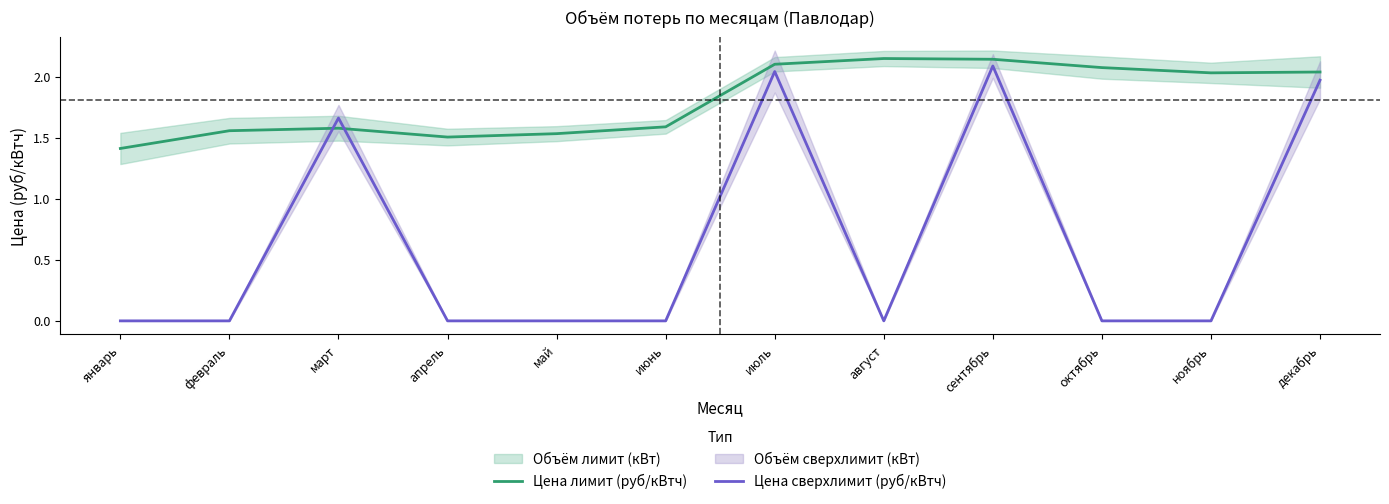

What is the sum of the Цена лимит (руб/кВтч) values at апрель and март?

3.1